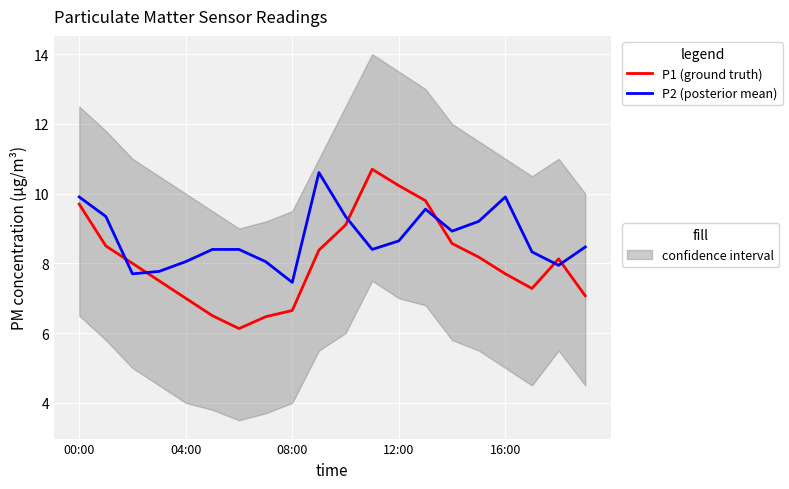

At which category does the chart reach its peak across all series?

11